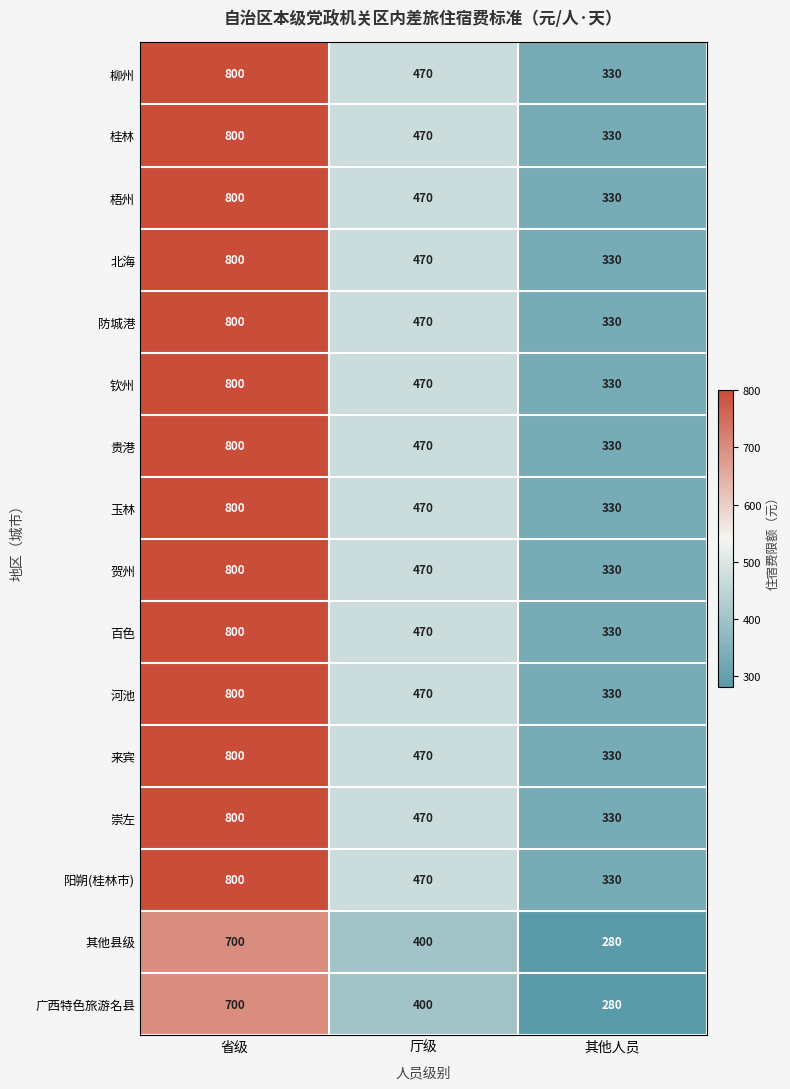

What is the difference between the highest and lowest values at 其他人员?

50